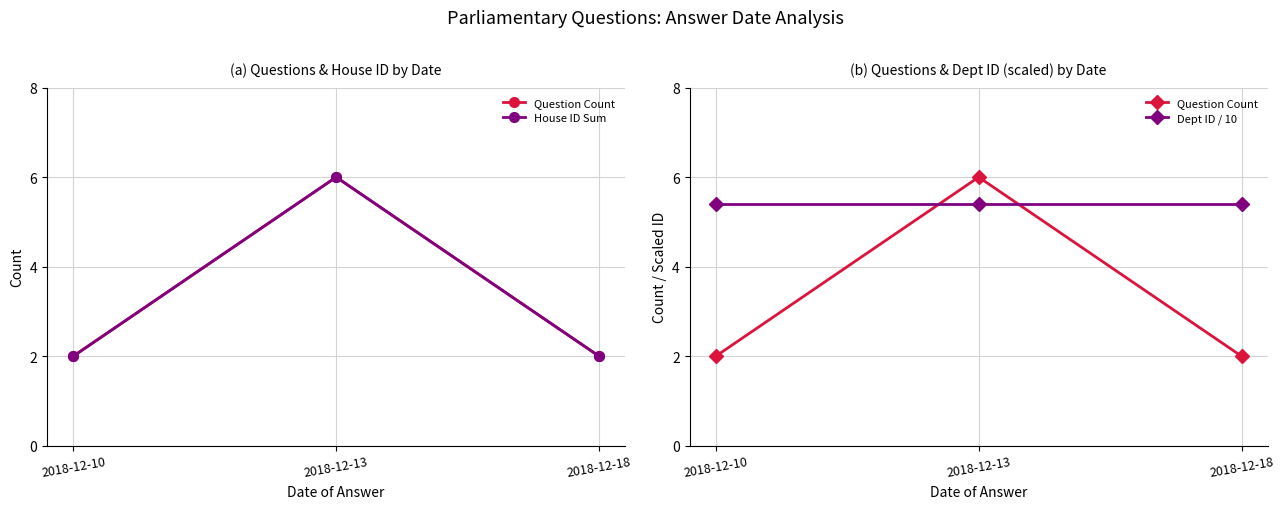

What is the highest value of the House ID Sum series?

6.0